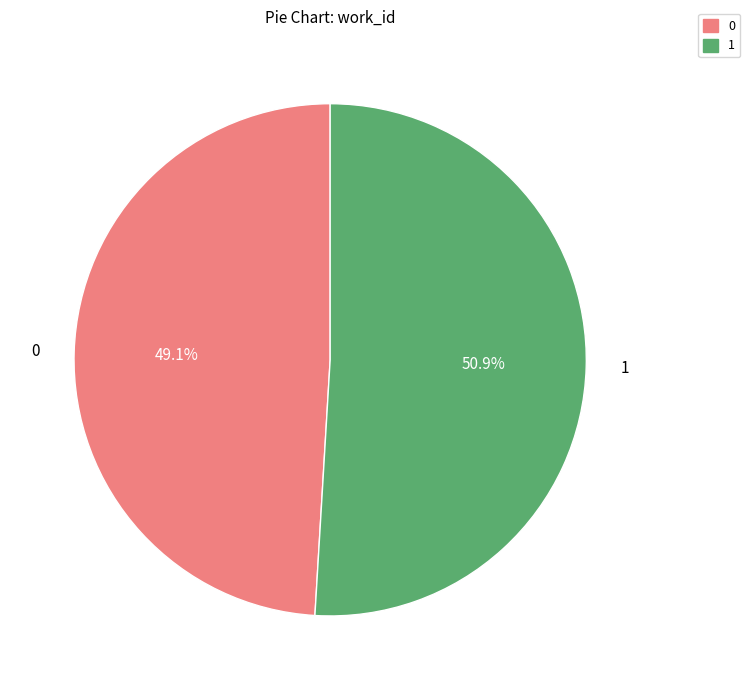

Does any single category account for the majority?

Yes